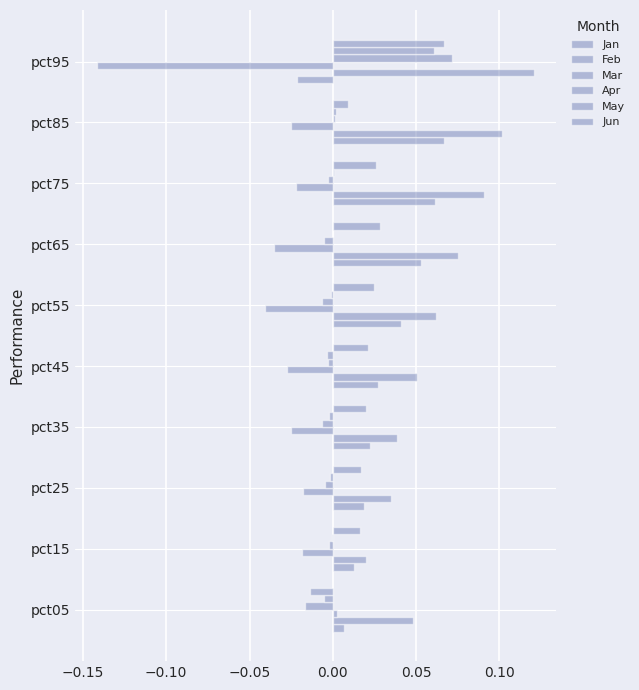

How many categories are shown in the chart?

10